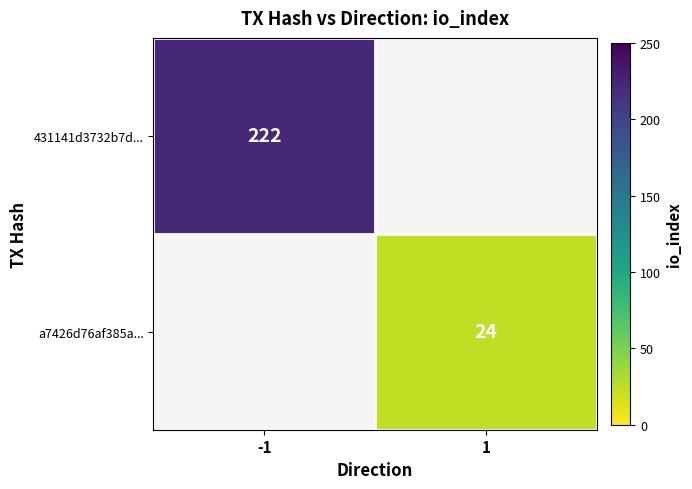

True or false: 431141d3732b7d... has a value of 222 at -1.

True